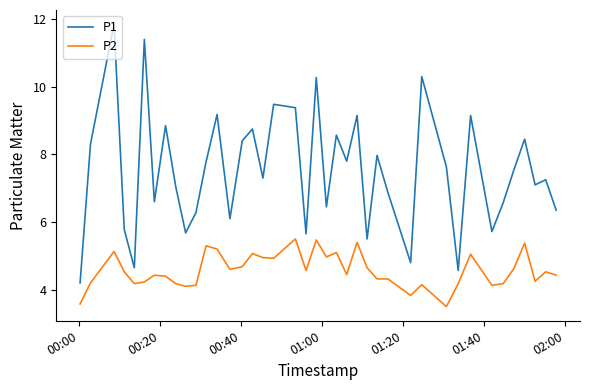

What is the difference between the maximum and minimum values in the P2 series?

2.0